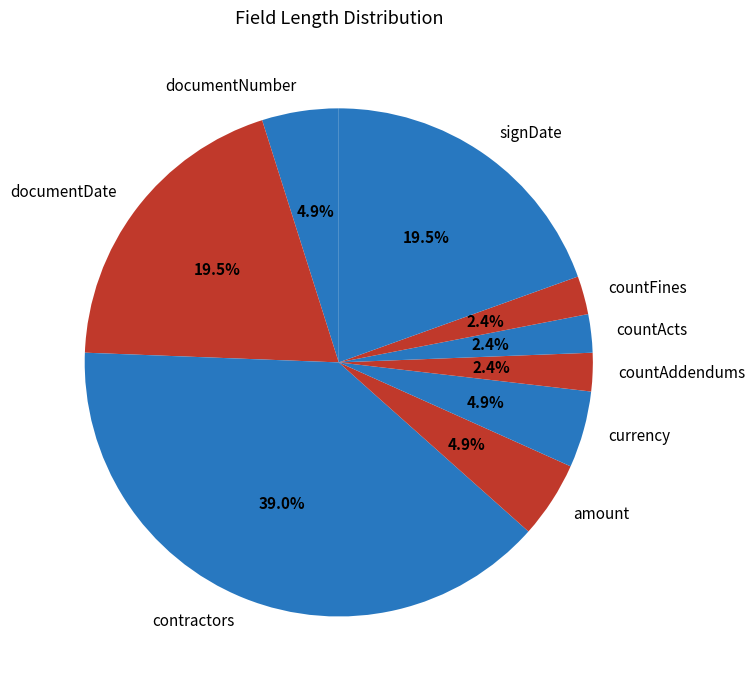

To the nearest percent, what is the difference between the largest and smallest slice percentages?

37%